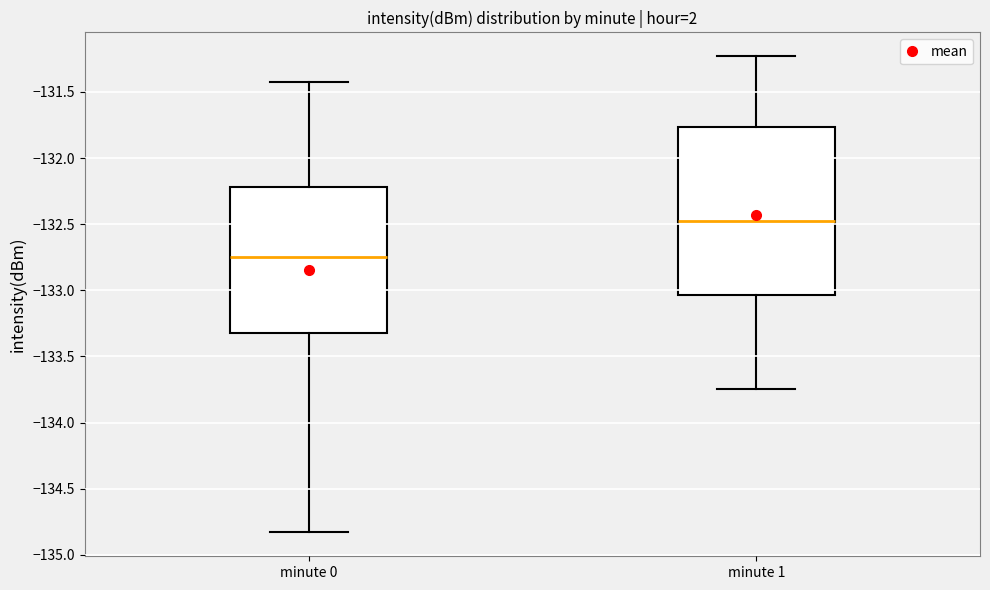

Reading left to right, transcribe this box plot: for each box, give where its median line is, the range the box spans, and where its two whiskers end, as read against the y-axis. The values are not printed on the chart, so give them approximately, as read against the axis.

minute 0: median -132.75, box -133.30 to -132.20, whiskers -134.85 to -131.40
minute 1: median -132.45, box -133.05 to -131.75, whiskers -133.75 to -131.25